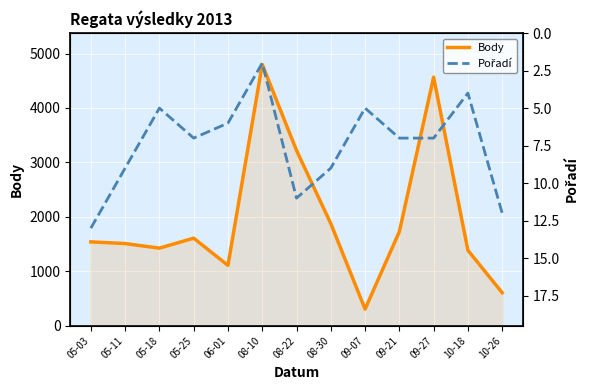

Count the number of data series in this chart.

2